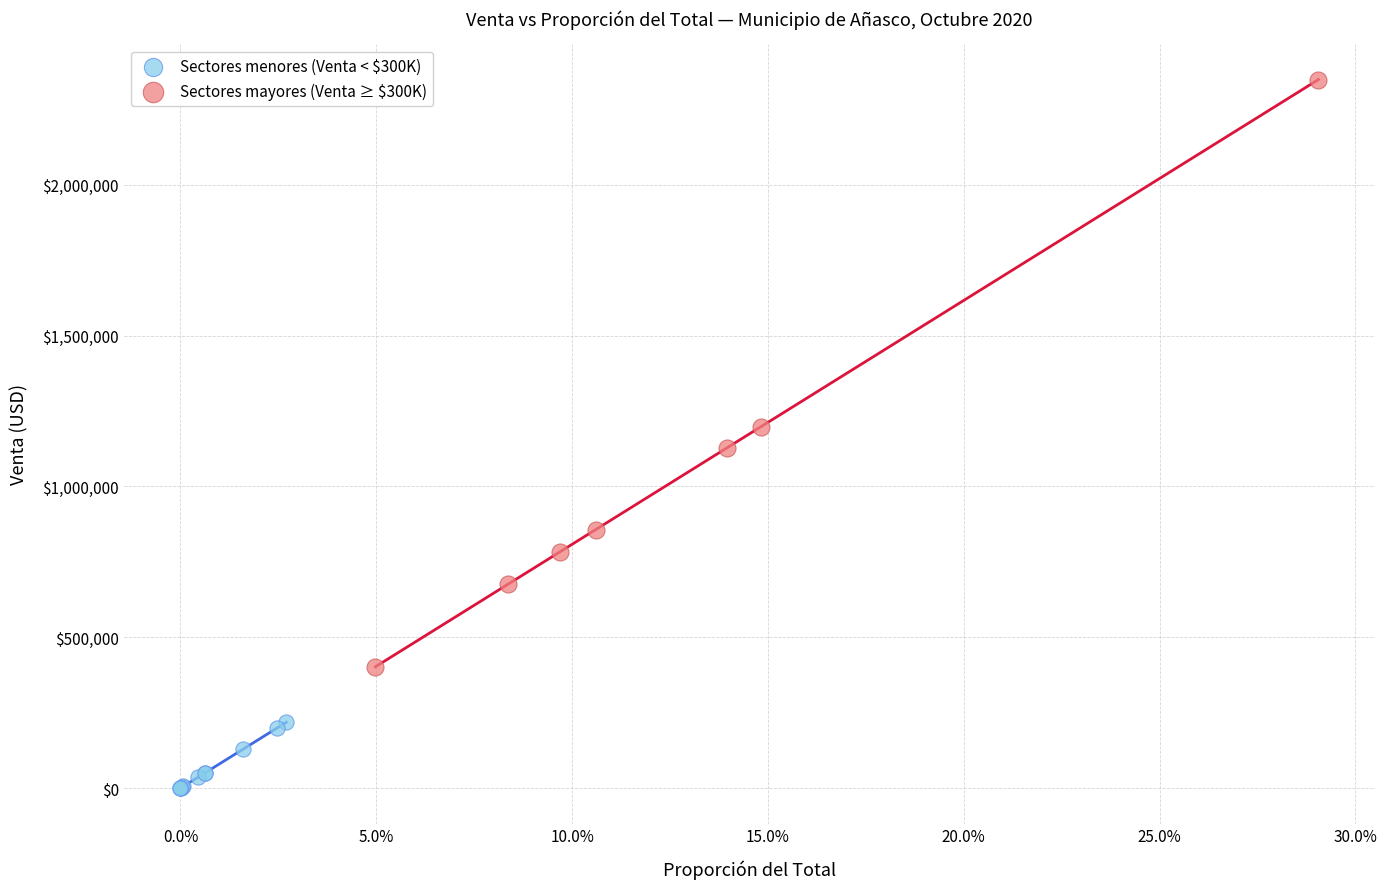

Which series reaches the maximum Y coordinate?

Sectores mayores (Venta ≥ $300K)